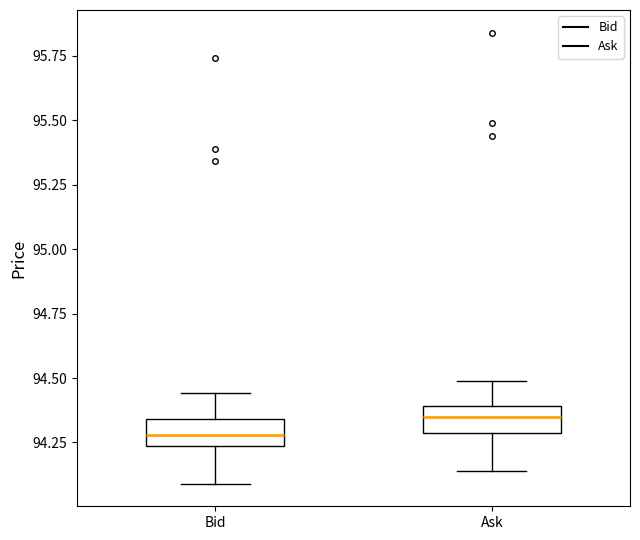

Where does the upper whisker of the box for Bid end on the y-axis? The values are not printed on the chart, so give them approximately, as read against the axis.

94.45